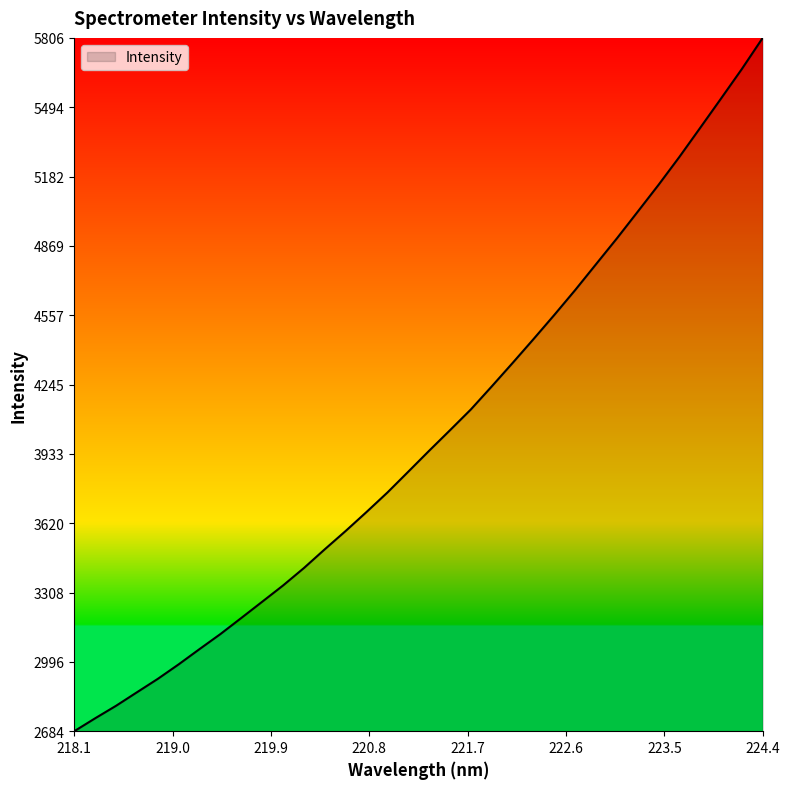

What is the minimum value shown in the chart?

2683.6